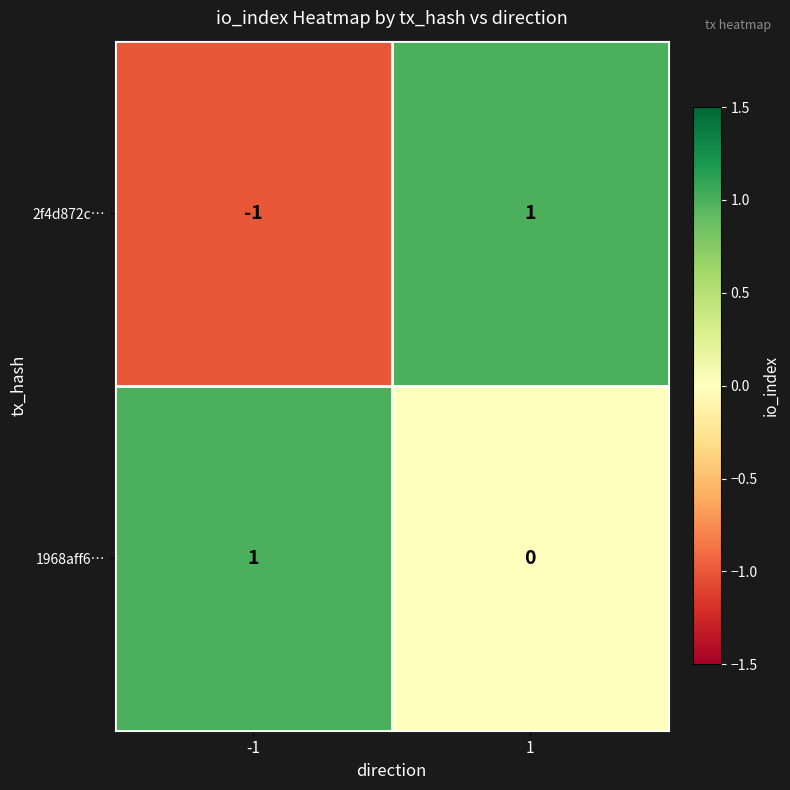

List the series in order of their overall mean, highest first.

1968aff6…, 2f4d872c…